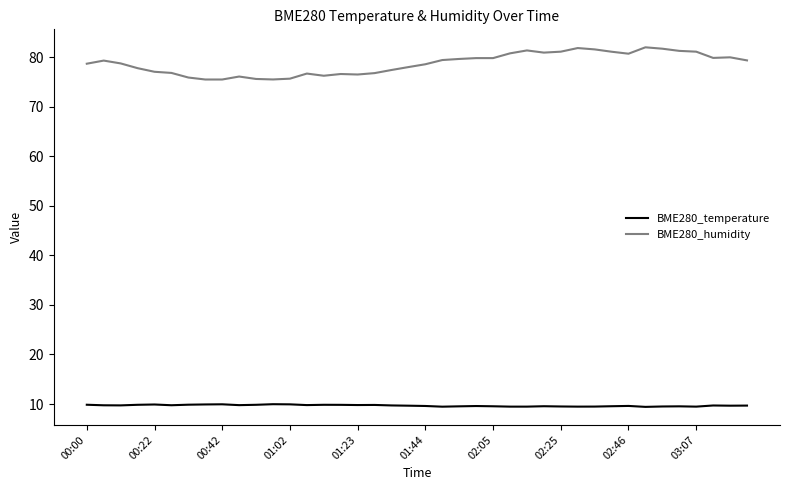

Rank the series by their maximum value, from lowest to highest.

BME280_temperature, BME280_humidity